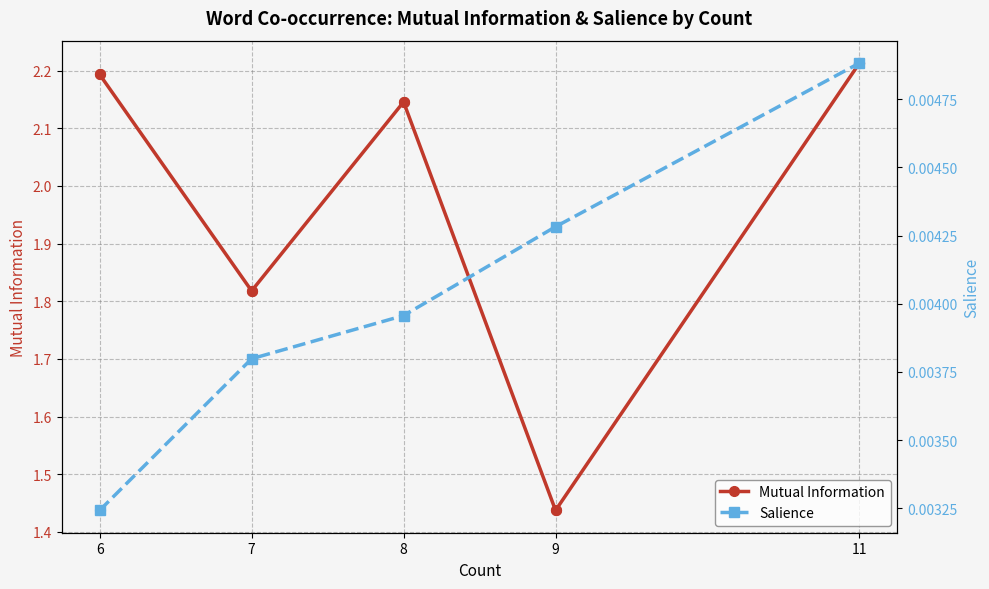

Which series contains the highest Y value?

Mutual Information